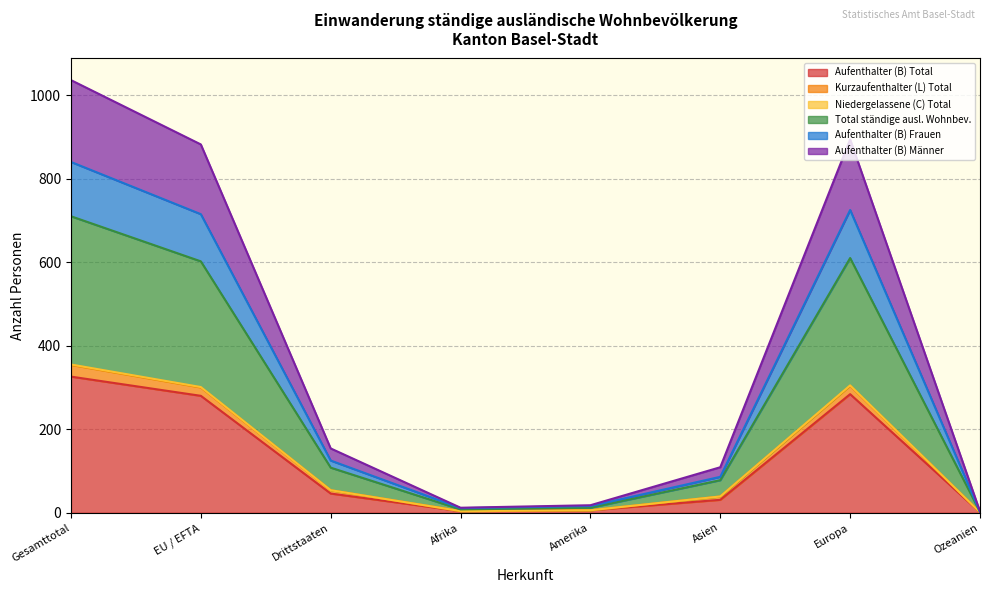

What is the highest value of the Aufenthalter (B) Total series?

326